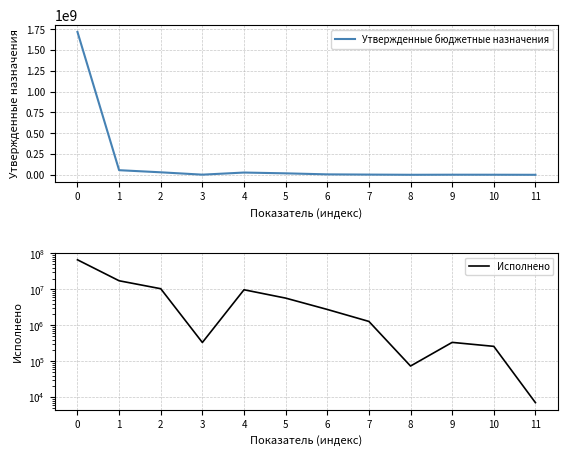

List the series in order of their peak value, highest first.

Утвержденные бюджетные назначения, Исполнено